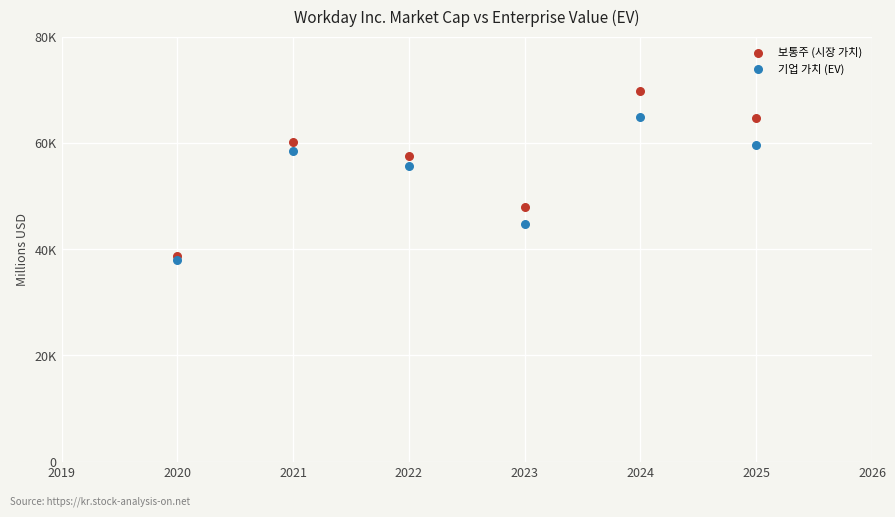

Which series reaches the maximum Y coordinate?

보통주 (시장 가치)